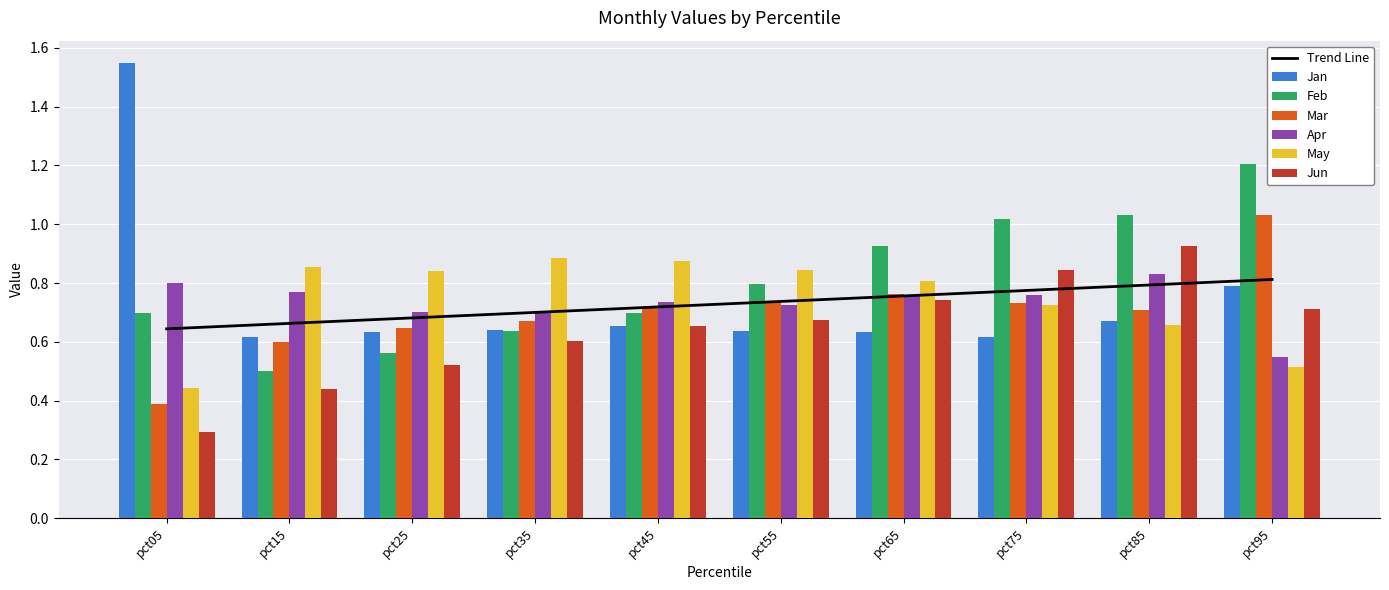

What is the difference between the May values at pct95 and pct15?

0.3